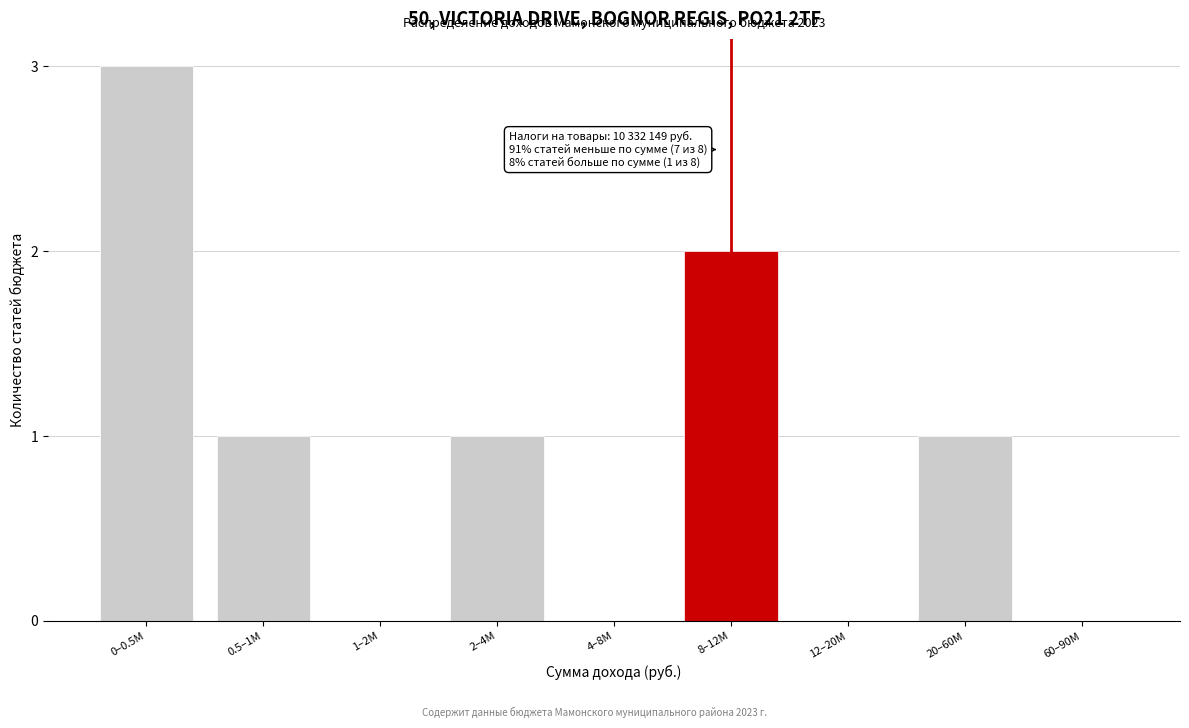

Reading left to right, what are all the values shown in this chart?

0–0.5M=3	0.5–1M=1	1–2M=0	2–4M=1	4–8M=0	8–12M=2	12–20M=0	20–60M=1	60–90M=0